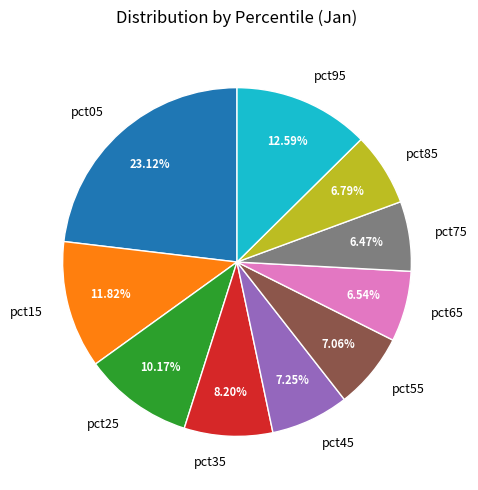

To the nearest percent, what is the average slice percentage?

10%